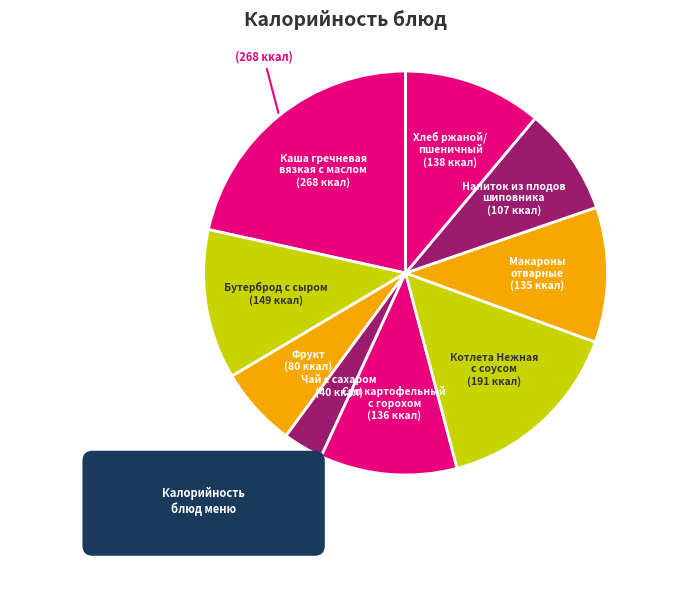

Is it true that Макароны
отварные is 11% of the pie?

True